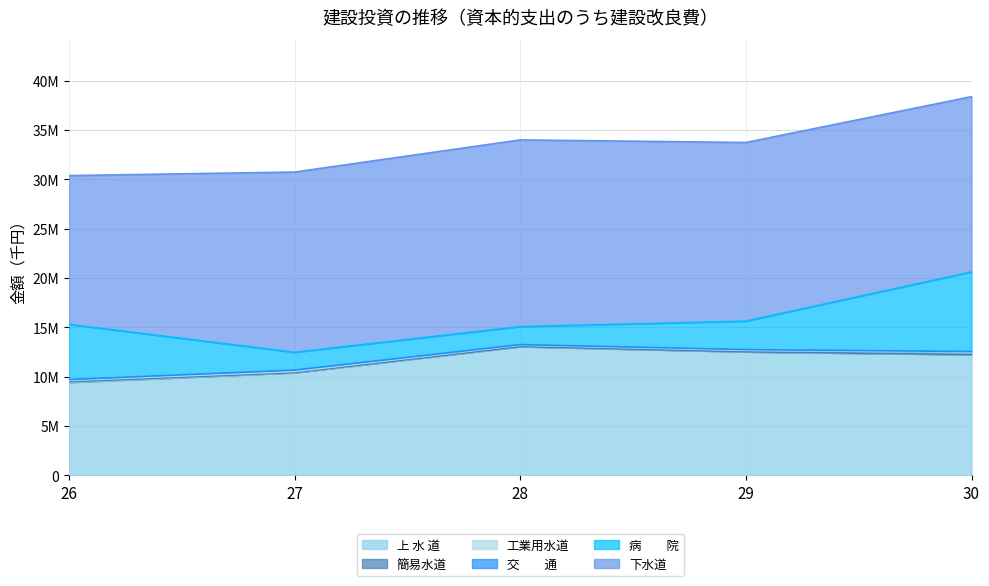

How many lines are shown in the chart?

6